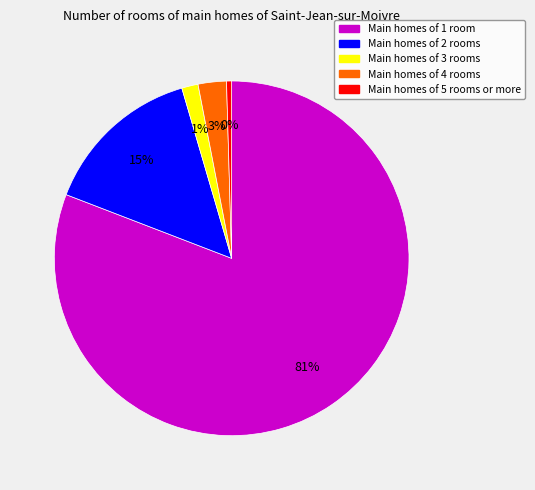

Is there any slice that represents more than half of the pie?

Yes